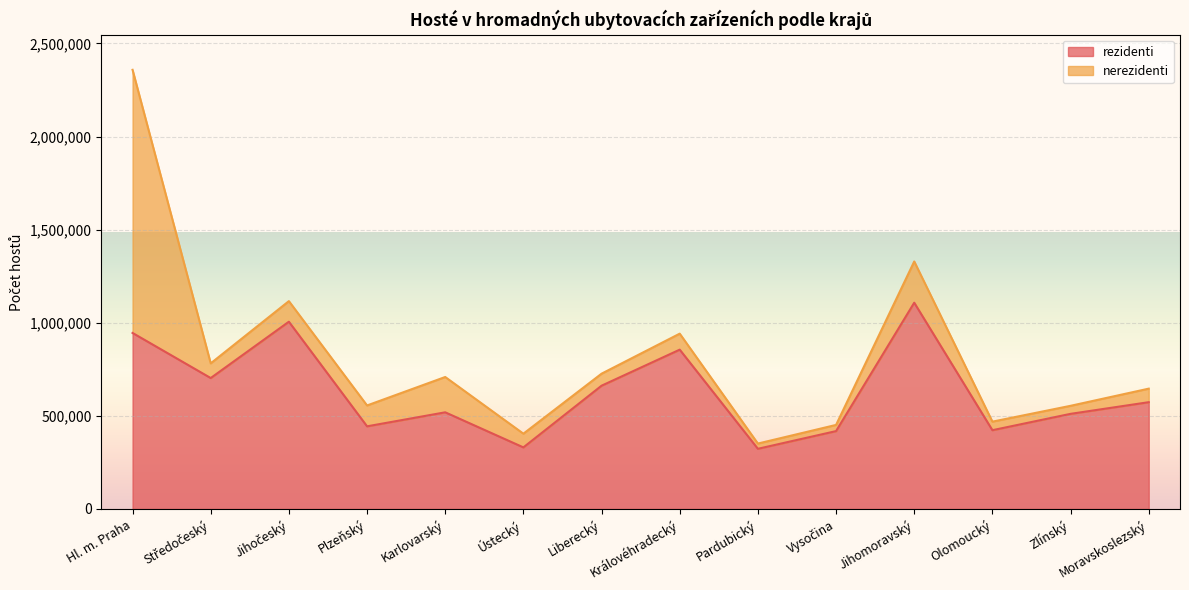

How many lines are shown in the chart?

2